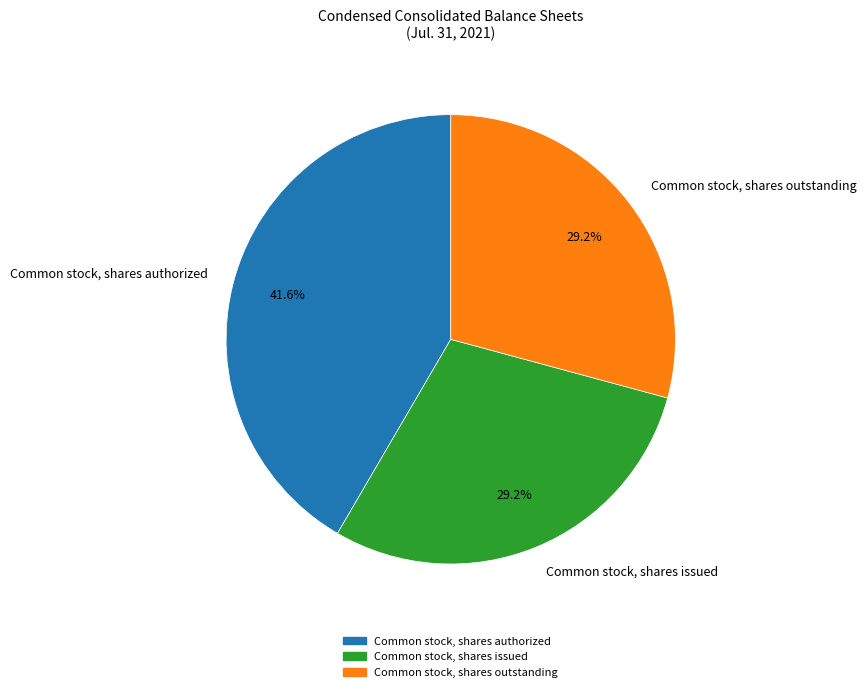

Approximately how many times larger is the value at Common stock, shares issued compared to Common stock, shares authorized?

0.7